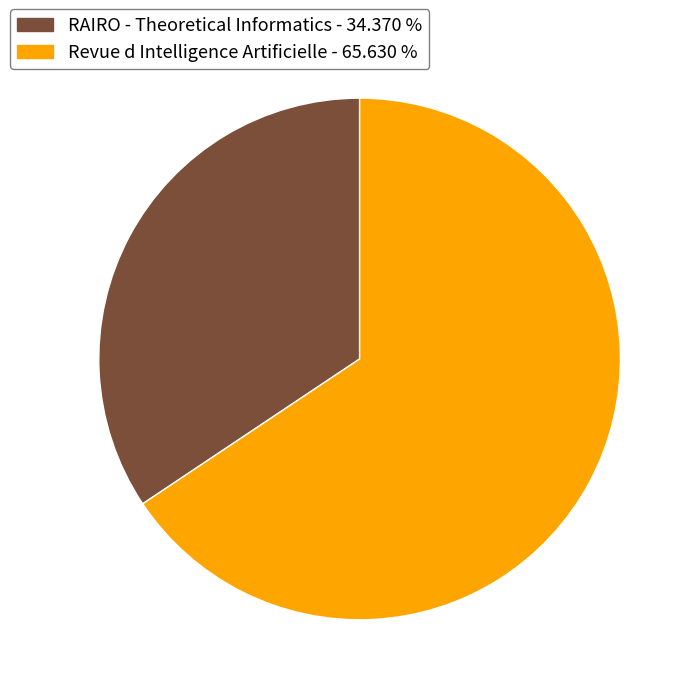

How many segments does this pie chart have?

2